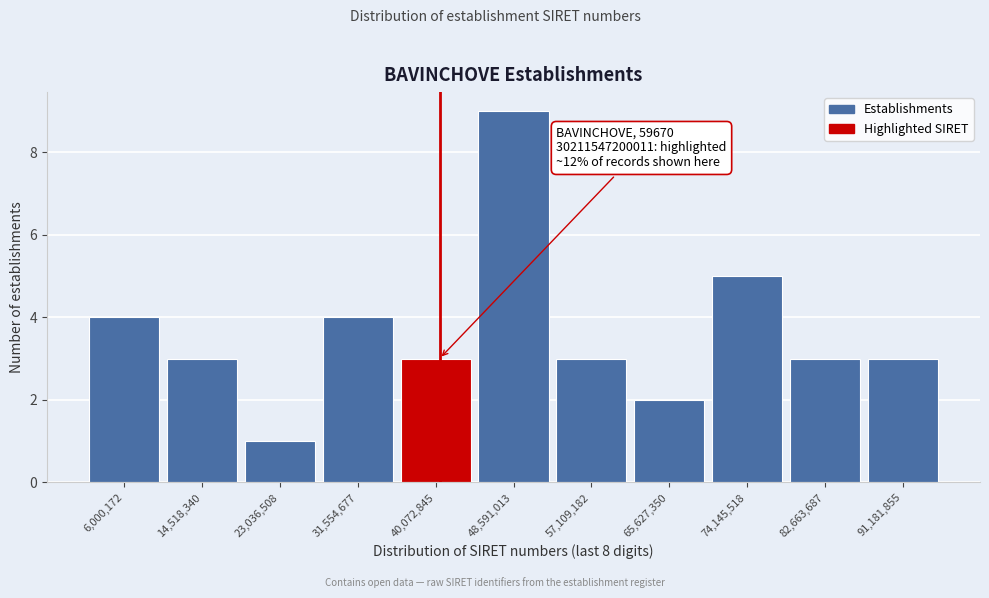

Reading left to right, transcribe all the data shown in this chart.

6,000,172=4	14,518,340=3	23,036,508=1	31,554,677=4	40,072,845=3	48,591,013=9	57,109,182=3	65,627,350=2	74,145,518=5	82,663,687=3	91,181,855=3